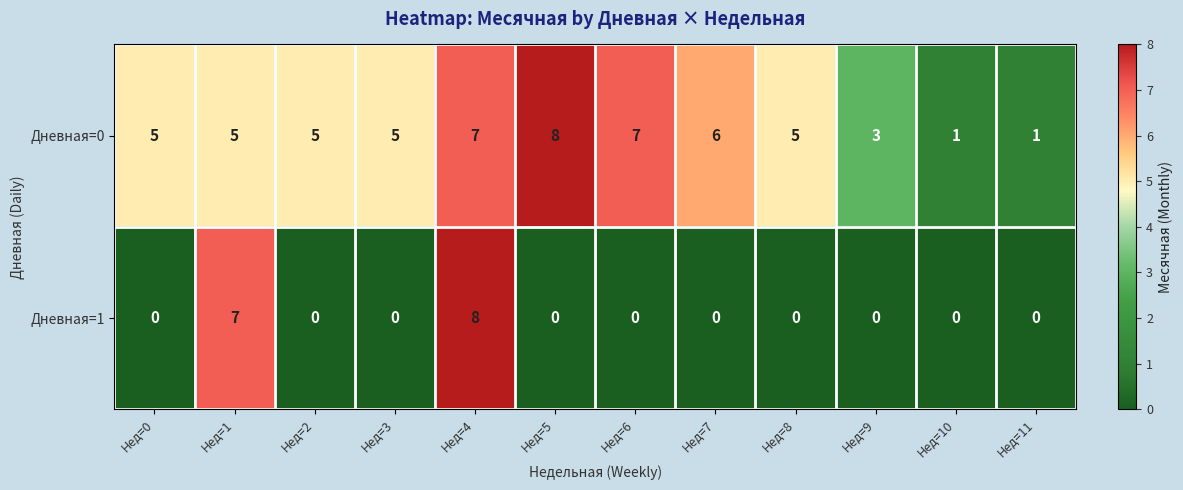

How many categories are shown in the chart?

12